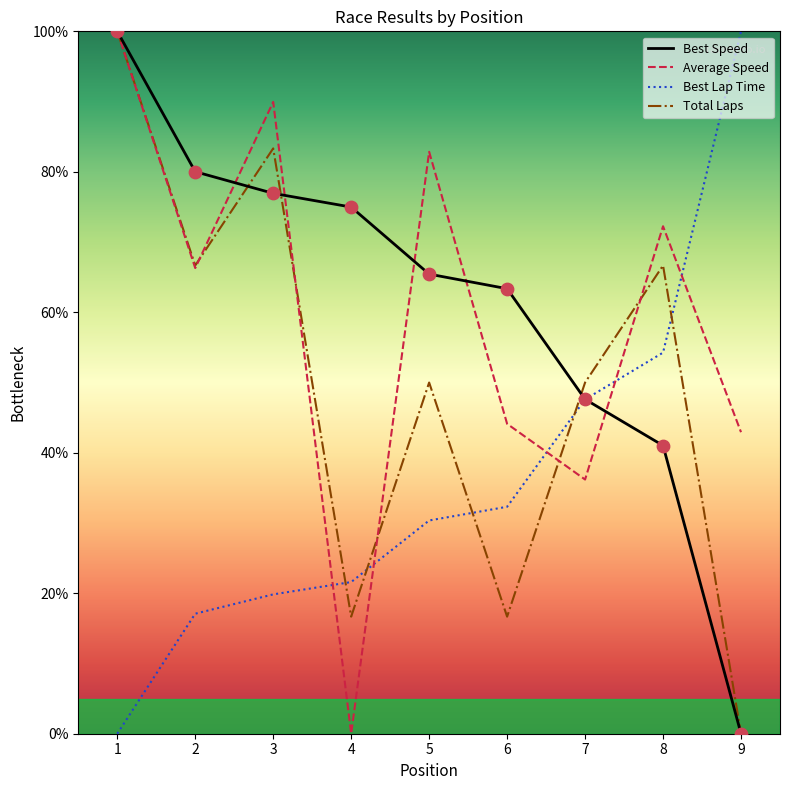

Which series has the widest spread of Y values?

Best Speed